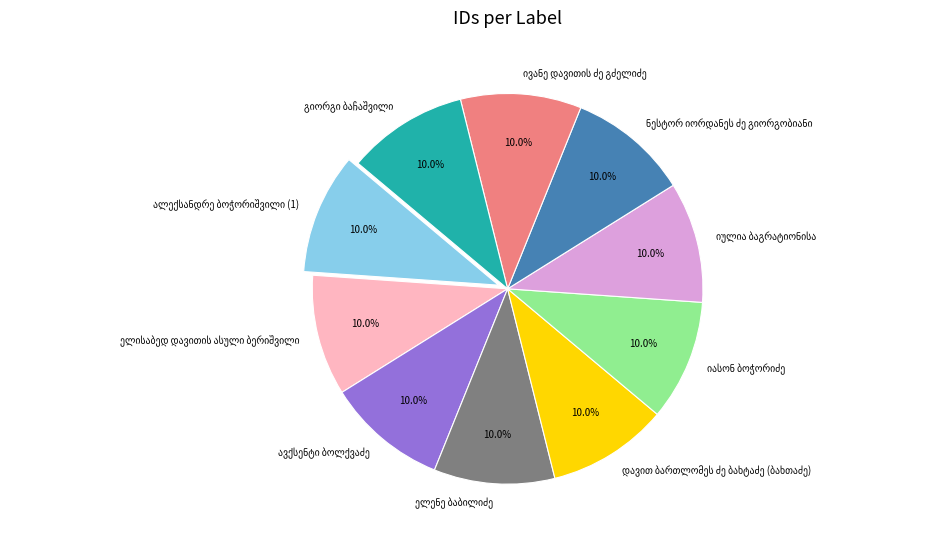

Is there any slice that represents more than half of the pie?

No